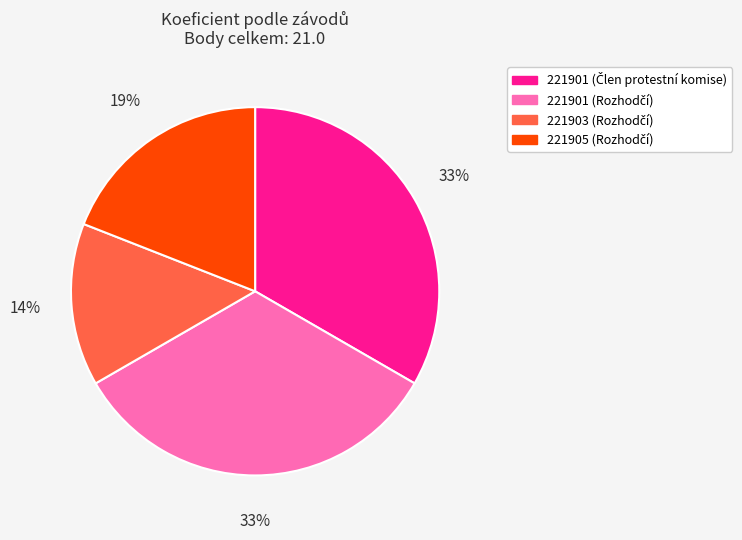

To the nearest percent, what is the difference between the largest and smallest slice percentages?

19%